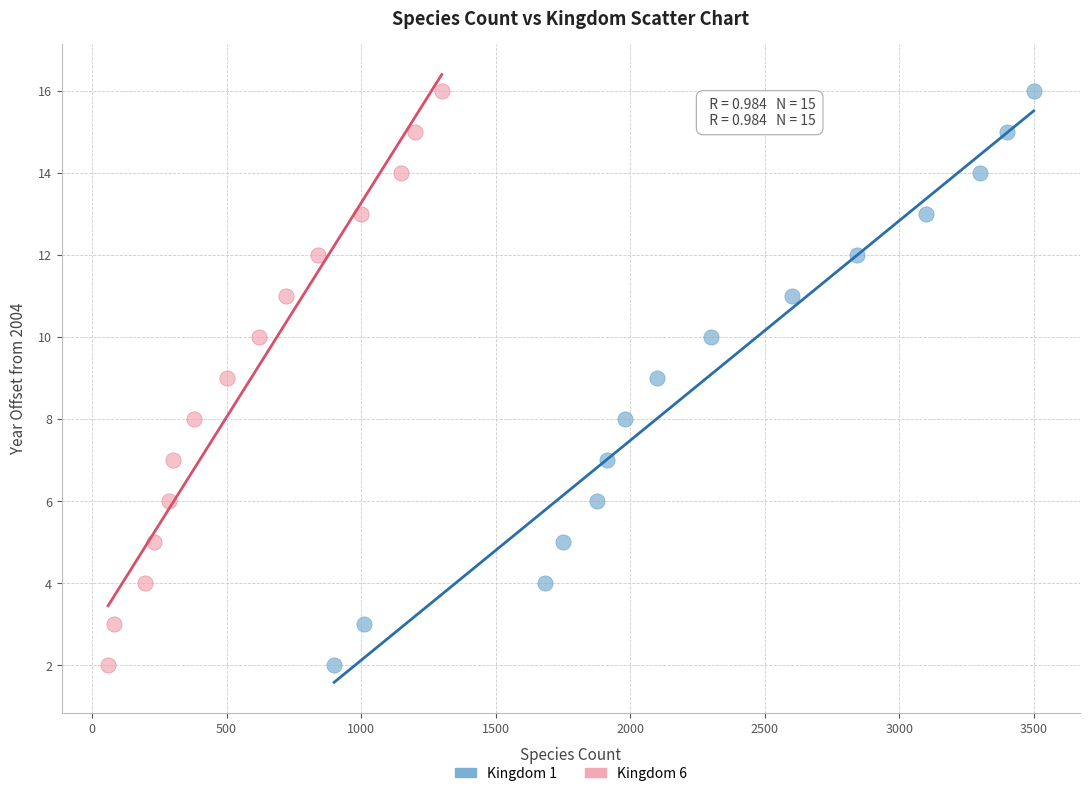

What are all the series names shown in the legend?

Kingdom 1, Kingdom 6